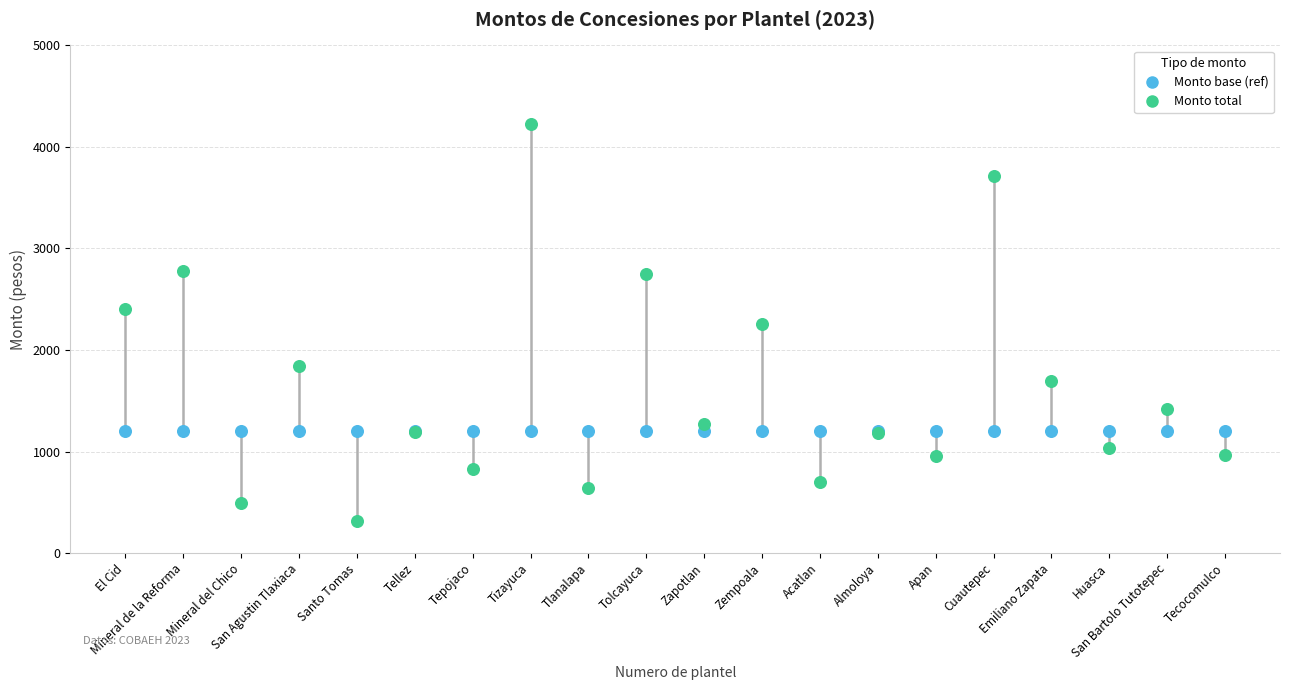

What are all the series names shown in the legend?

Monto base (ref), Monto total